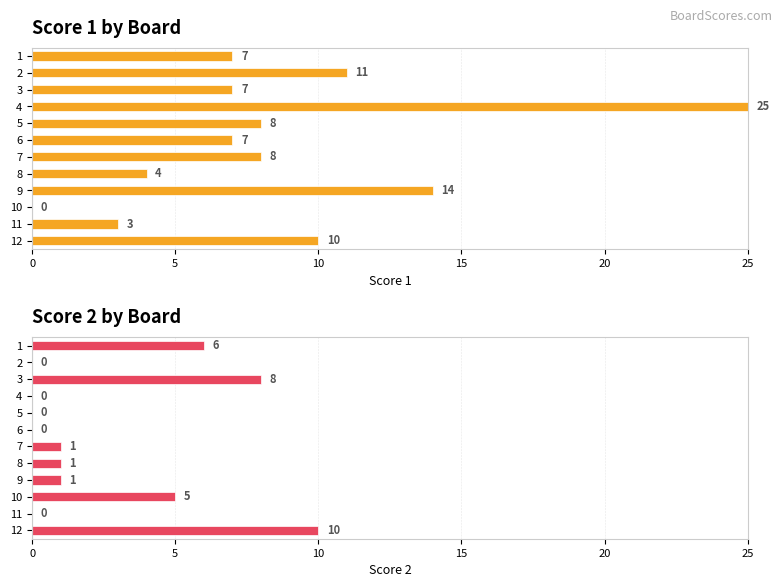

What is the maximum value shown in the chart?

25